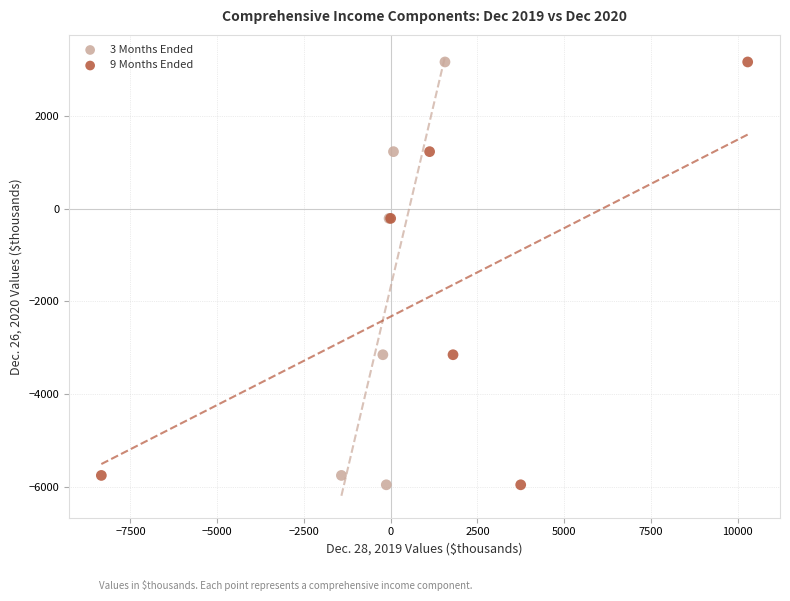

What are all the series names shown in the legend?

3 Months Ended, 9 Months Ended